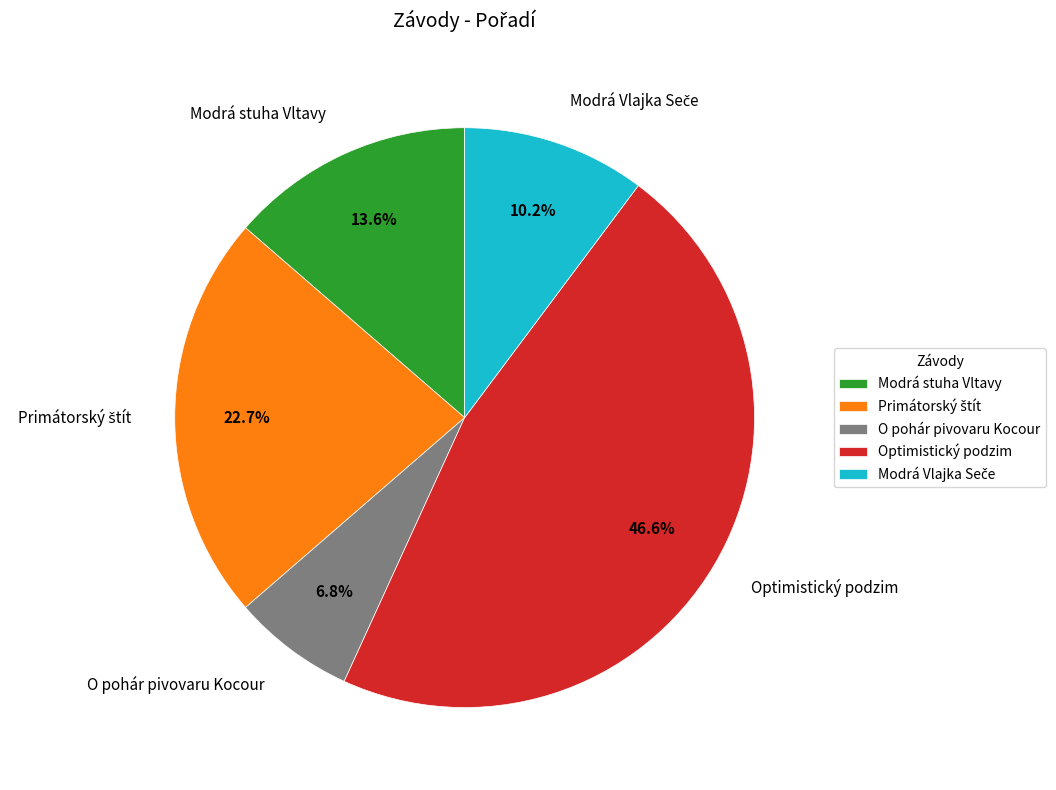

Is the sum of Modrá stuha Vltavy and O pohár pivovaru Kocour greater than half?

No